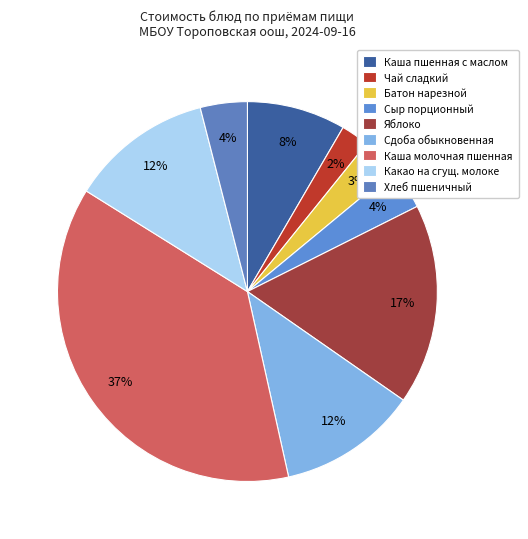

To the nearest percent, what is the average slice percentage?

11%